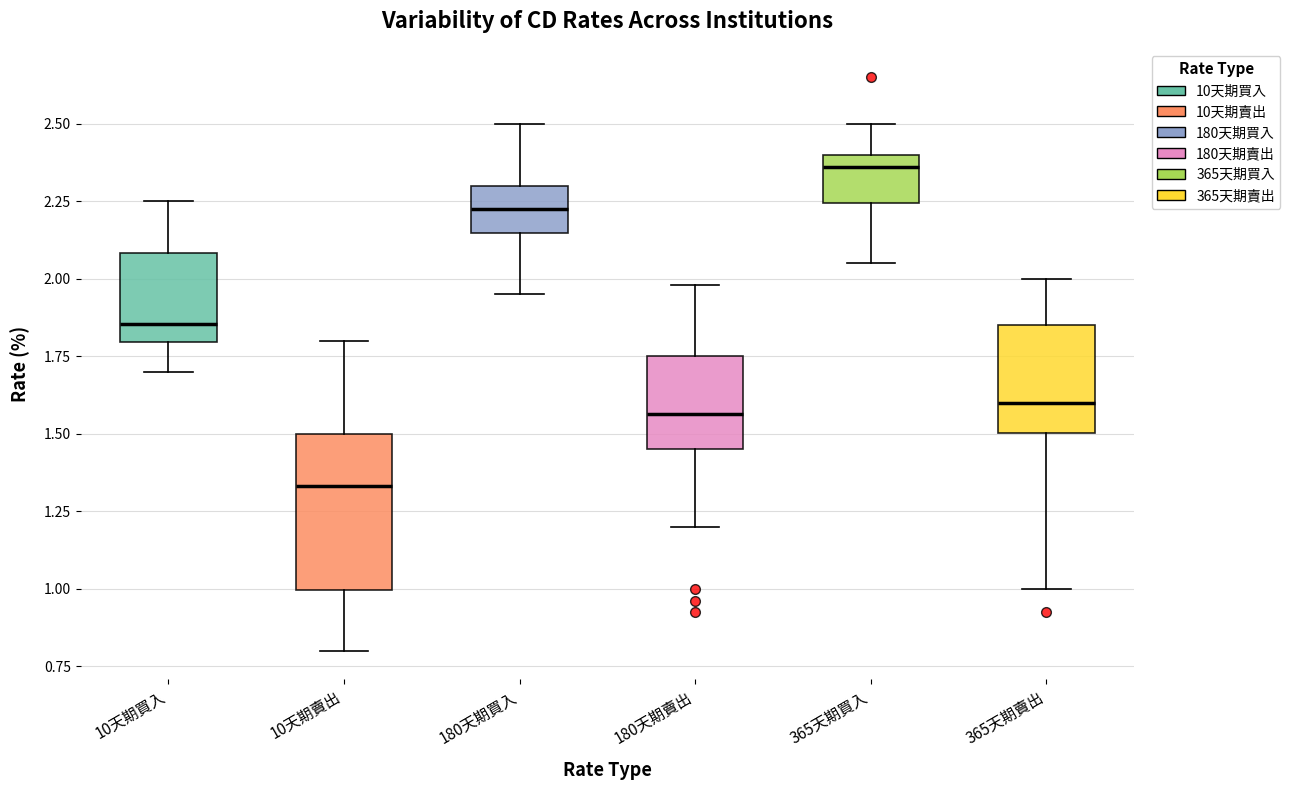

Which box has the lowest median line?

10天期賣出